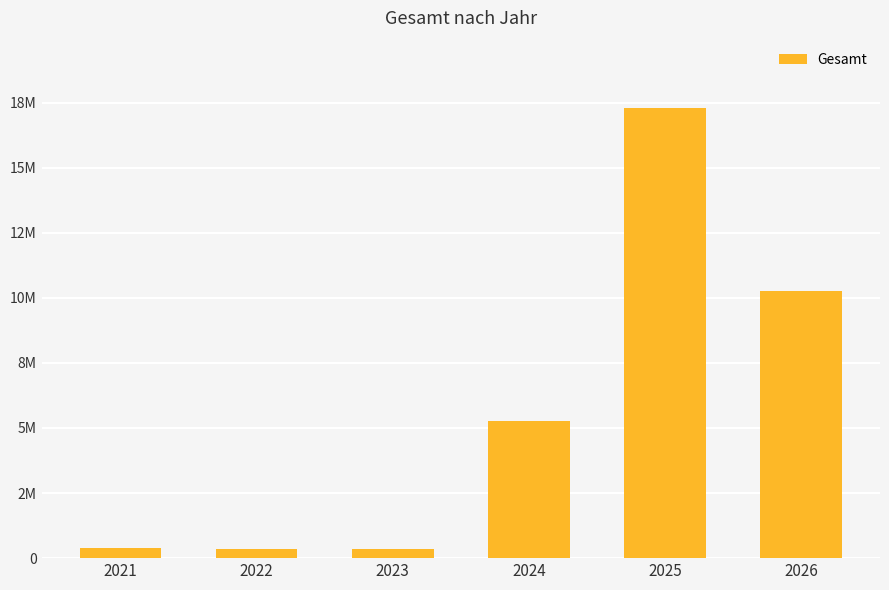

Are the bars horizontal?

No